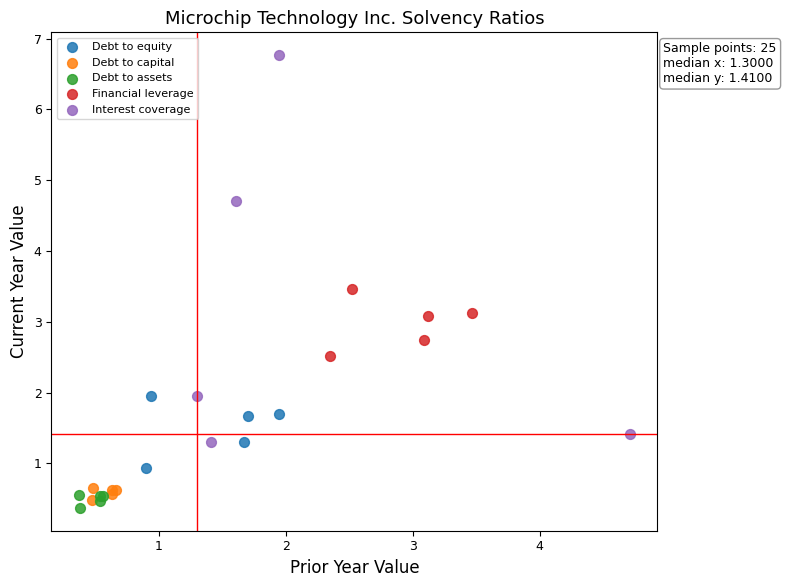

Which series has the widest spread of Y values?

Interest coverage